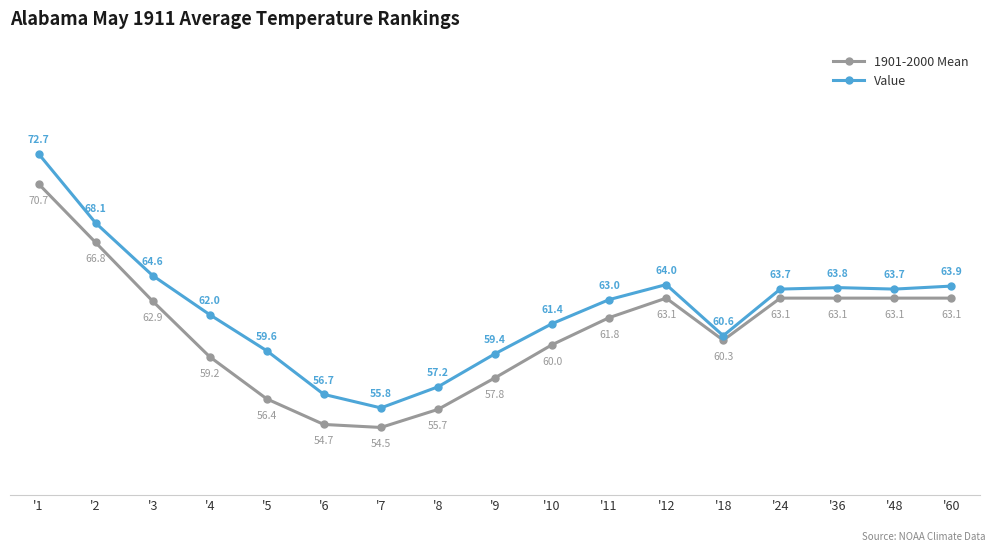

Which series has the largest range (max minus min)?

Value